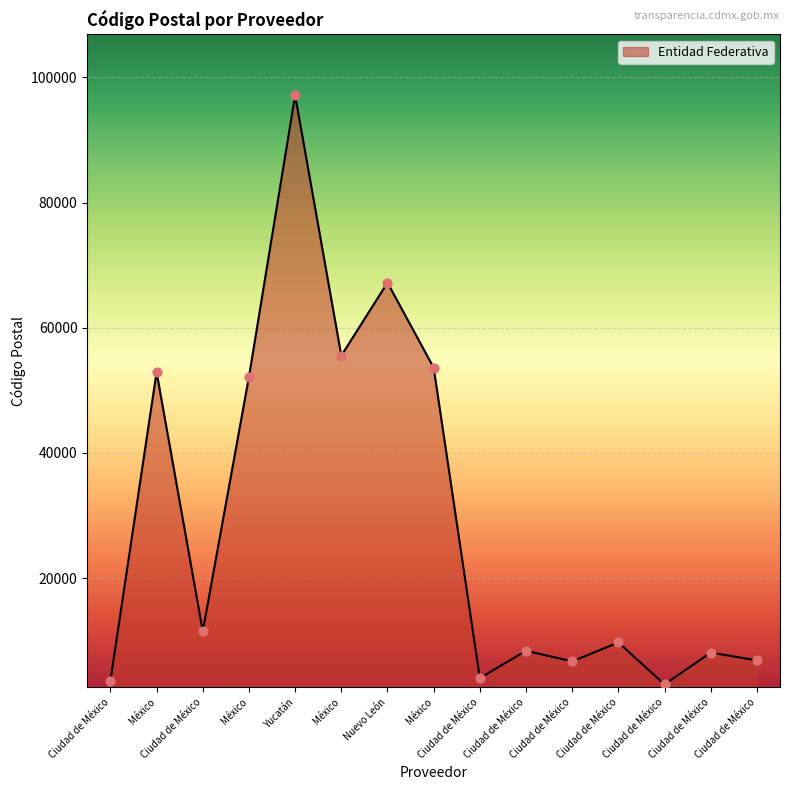

What is the change in value from México to Ciudad de México?

-42427